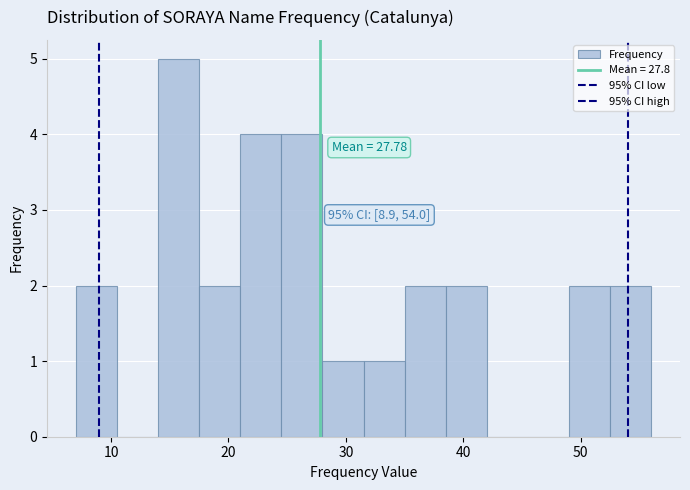

Read against the x-axis, roughly where is the centre of the tallest bar?

16